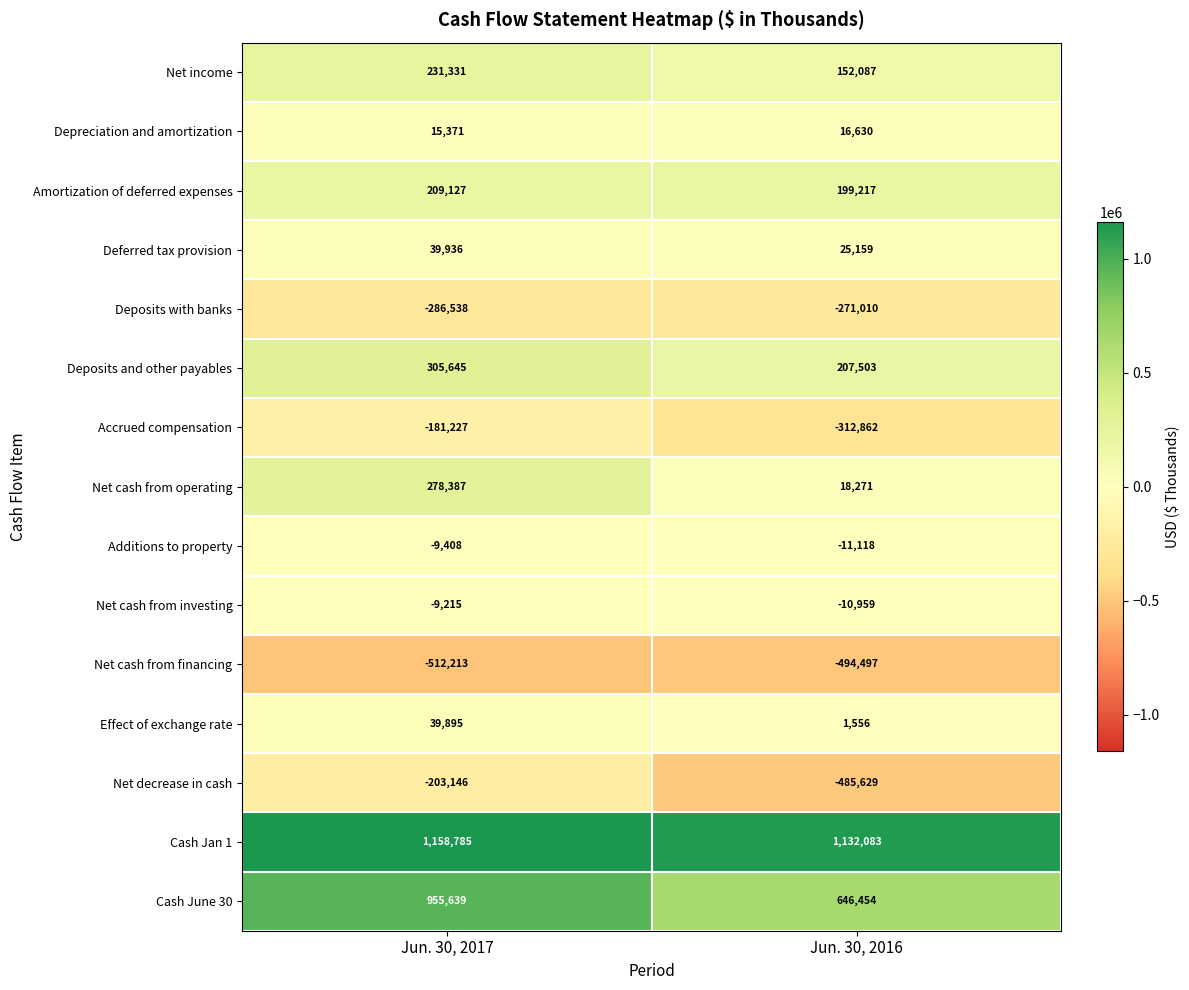

Reading right to left, transcribe all the data shown in this chart.

Net income: 152087	231331
Depreciation and amortization: 16630	15371
Amortization of deferred expenses: 199217	209127
Deferred tax provision: 25159	39936
Deposits with banks: -271010	-286538
Deposits and other payables: 207503	305645
Accrued compensation: -312862	-181227
Net cash from operating: 18271	278387
Additions to property: -11118	-9408
Net cash from investing: -10959	-9215
Net cash from financing: -494497	-512213
Effect of exchange rate: 1556	39895
Net decrease in cash: -485629	-203146
Cash Jan 1: 1132083	1158785
Cash June 30: 646454	955639